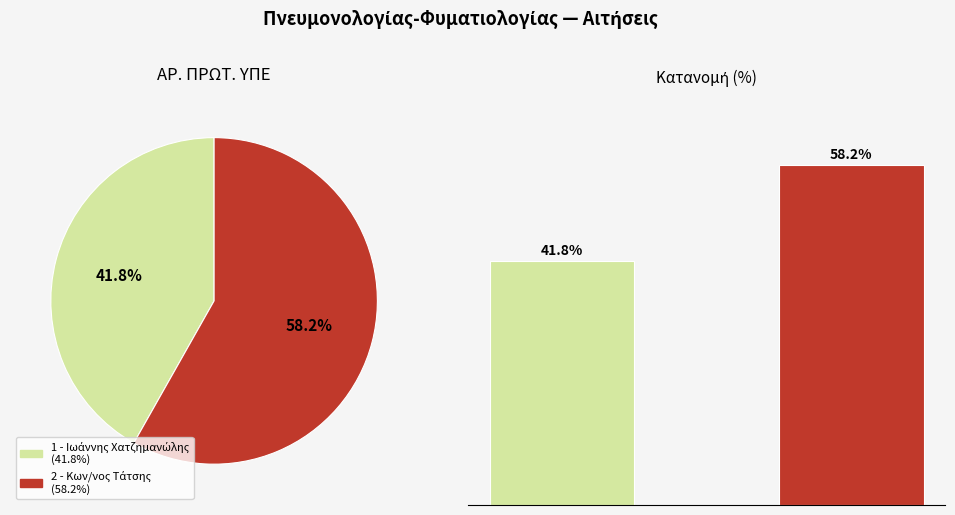

Approximately how many times larger is the value at 0 compared to 1?

0.7